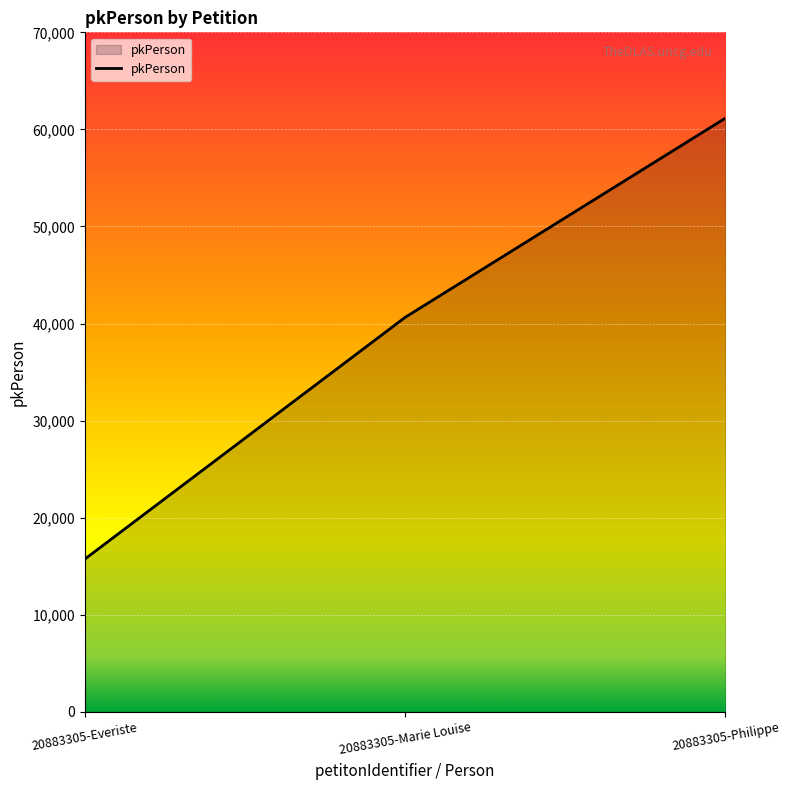

Reading left to right, transcribe all the data shown in this chart.

20883305-Everiste=15733	20883305-Marie Louise=40636	20883305-Philippe=61158